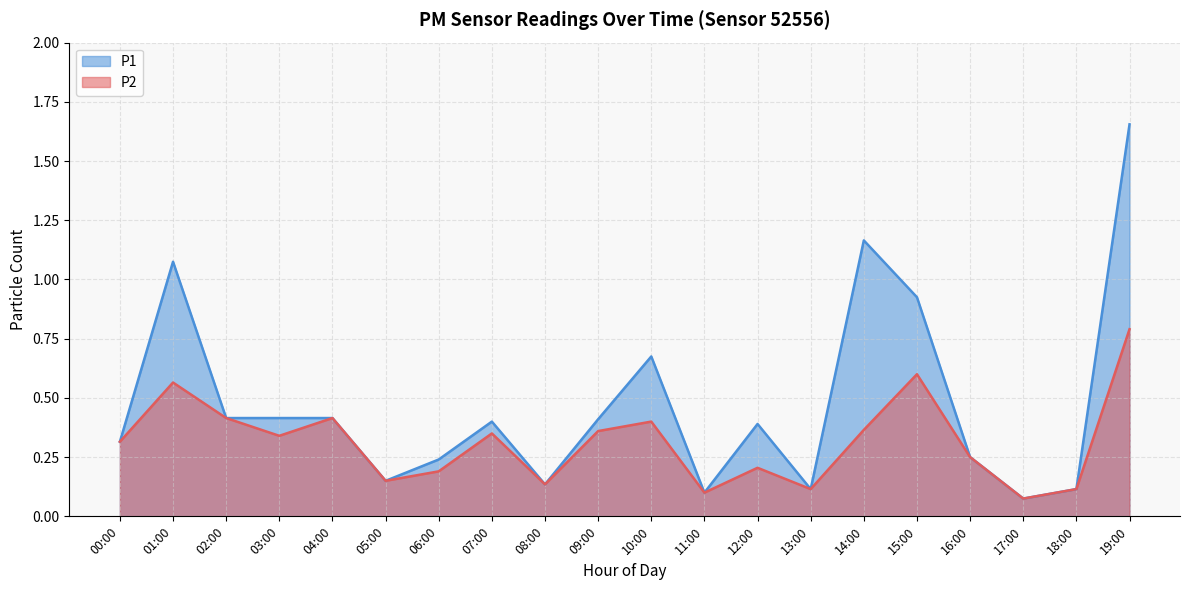

How many categories are shown in the chart?

20